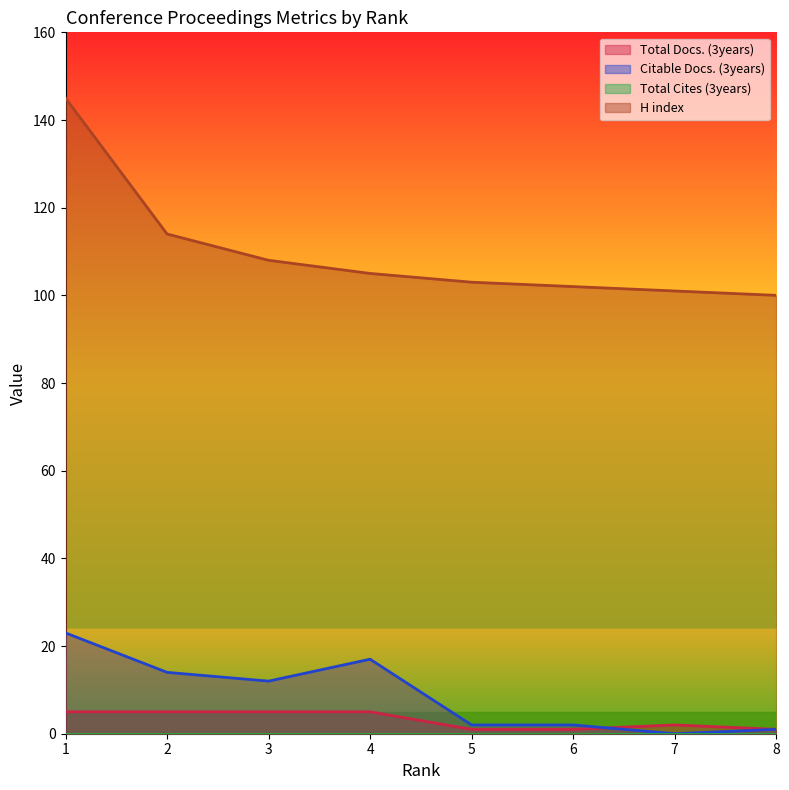

The Citable Docs. (3years) series shows 12 at 3. True or false?

True